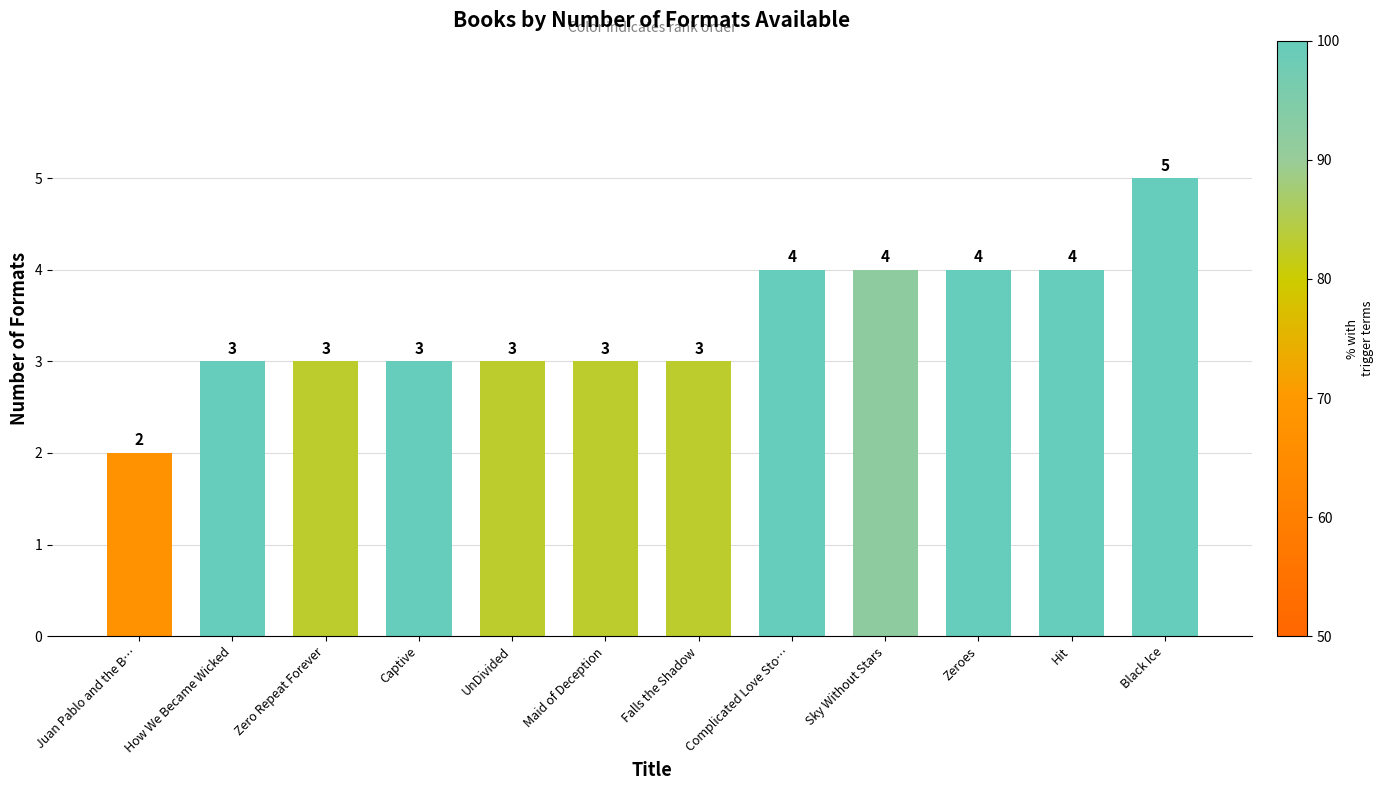

What is the value of the 9th bar from the left?

4